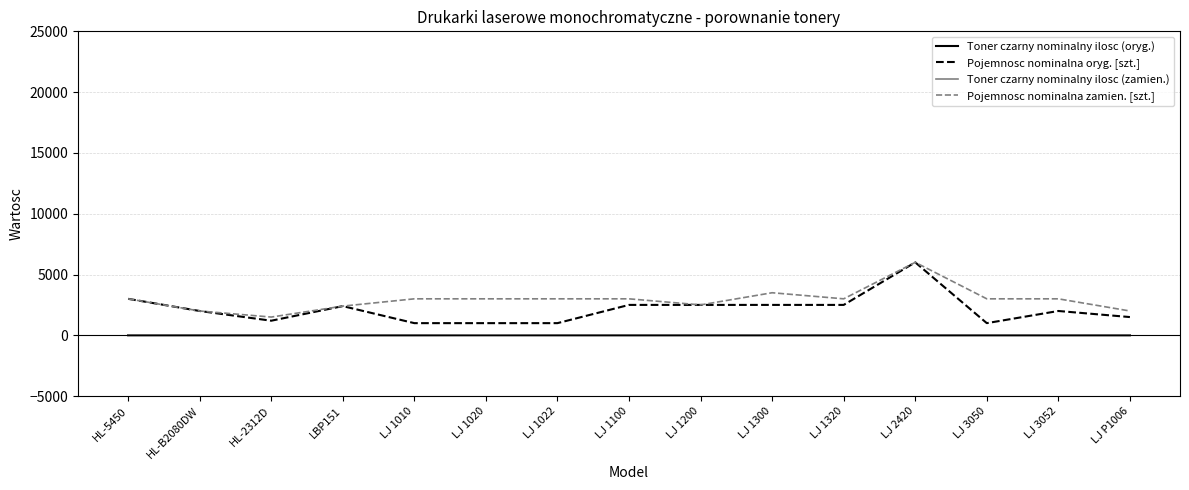

Is it true that Pojemnosc nominalna zamien. [szt.] equals 3500 at LJ 1300?

True